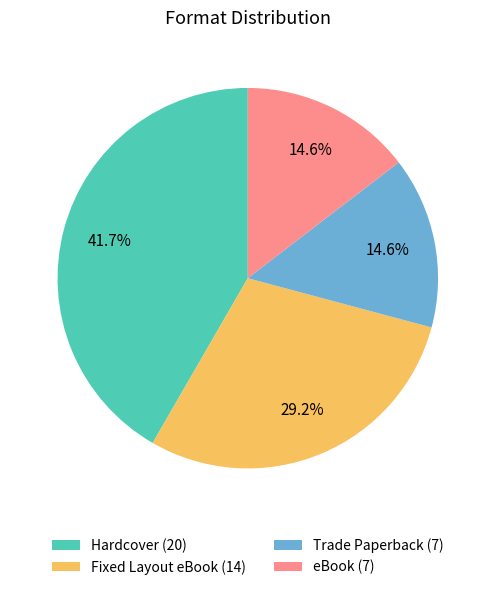

The Fixed Layout eBook slice represents 24% of the pie. True or false?

False